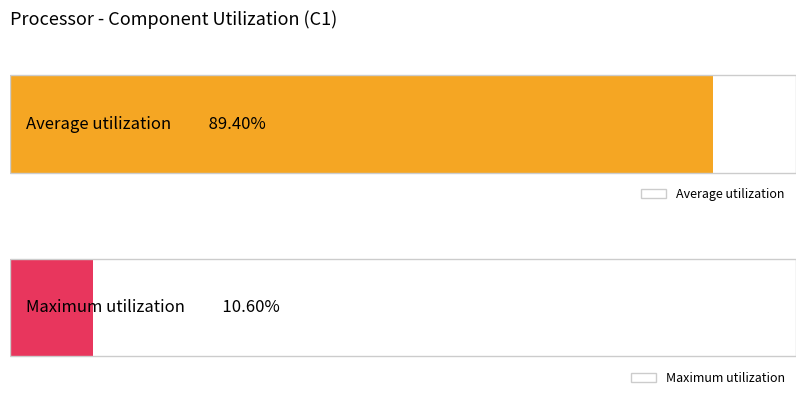

The Maximum utilization series shows 0.1 at C1. True or false?

True